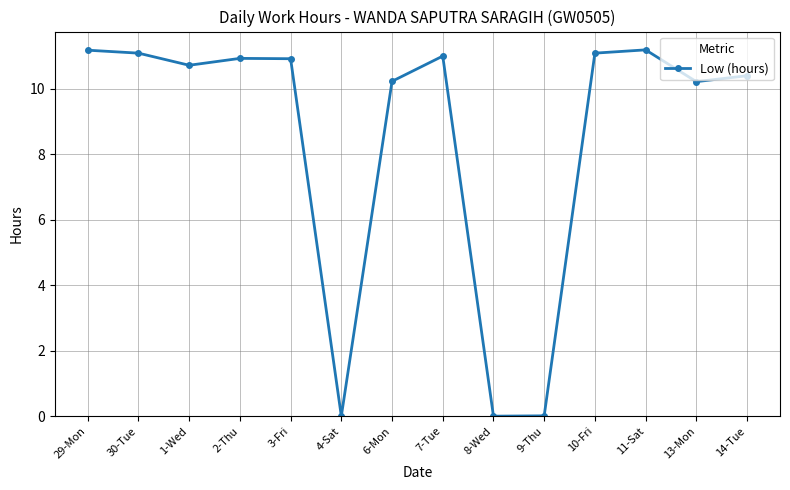

What is the maximum value shown in the chart?

11.2